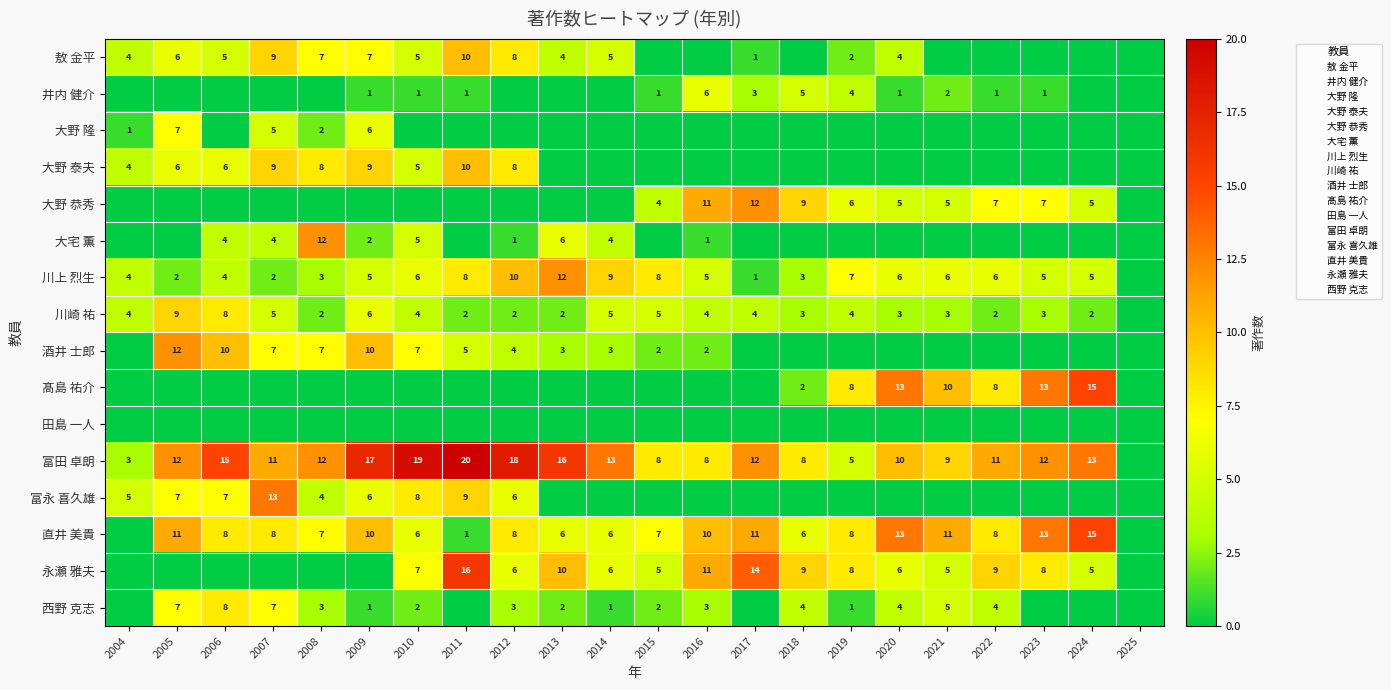

How many values in the 富永 喜久雄 series exceed 0?

9